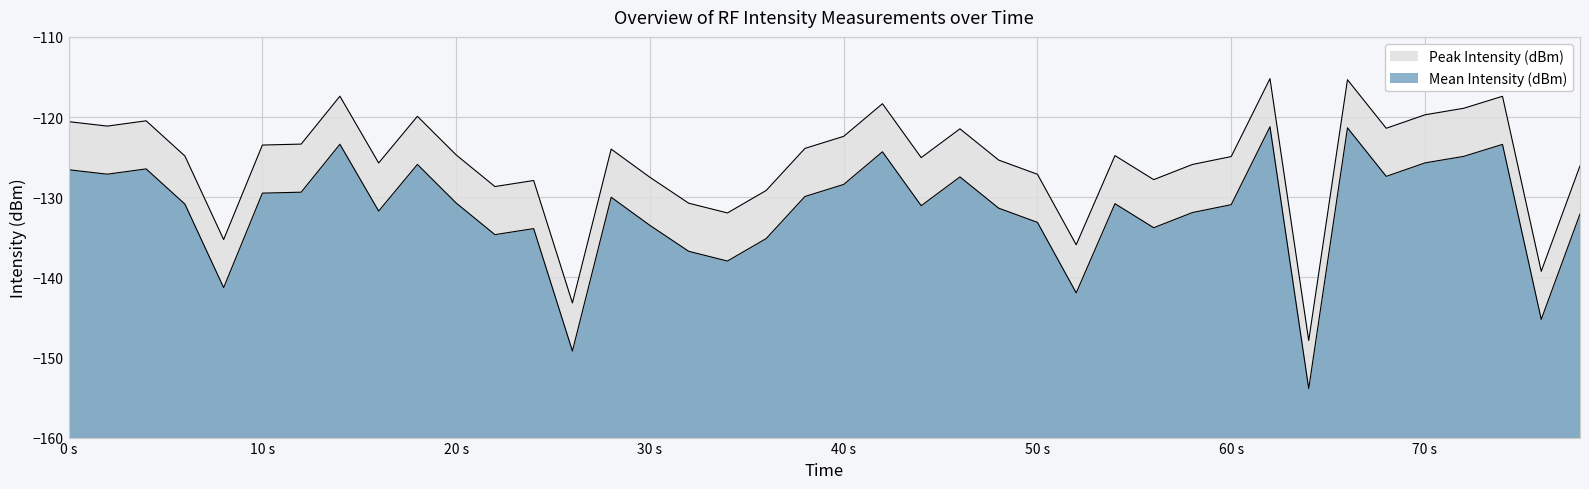

In Mean Intensity (dBm), how many points are lower than both neighbors (excluding endpoints)?

12